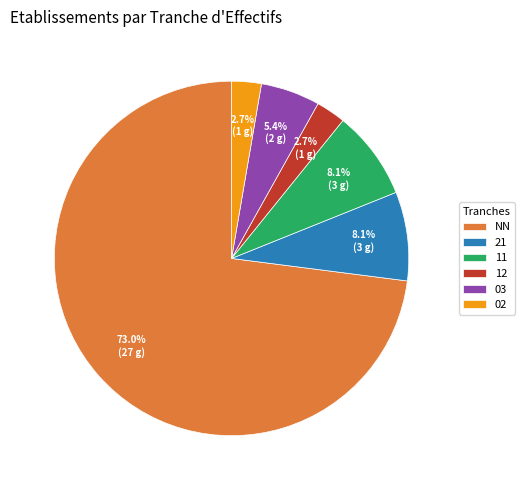

What is the total percentage of 12 and 02?

5.4%